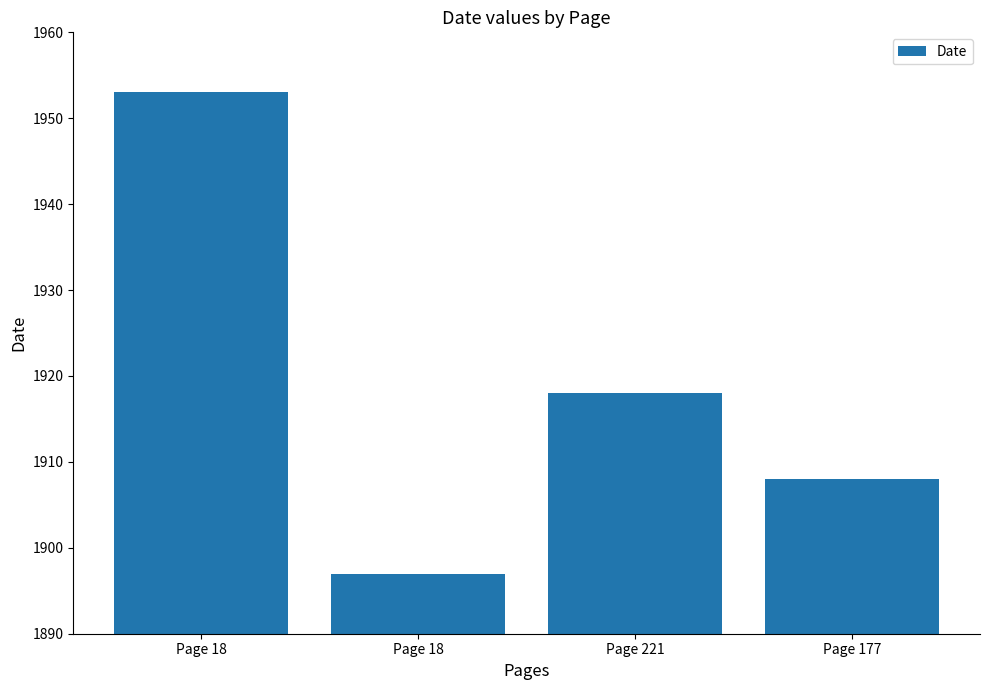

Between Page 221 and Page 177, which is larger?

Page 221